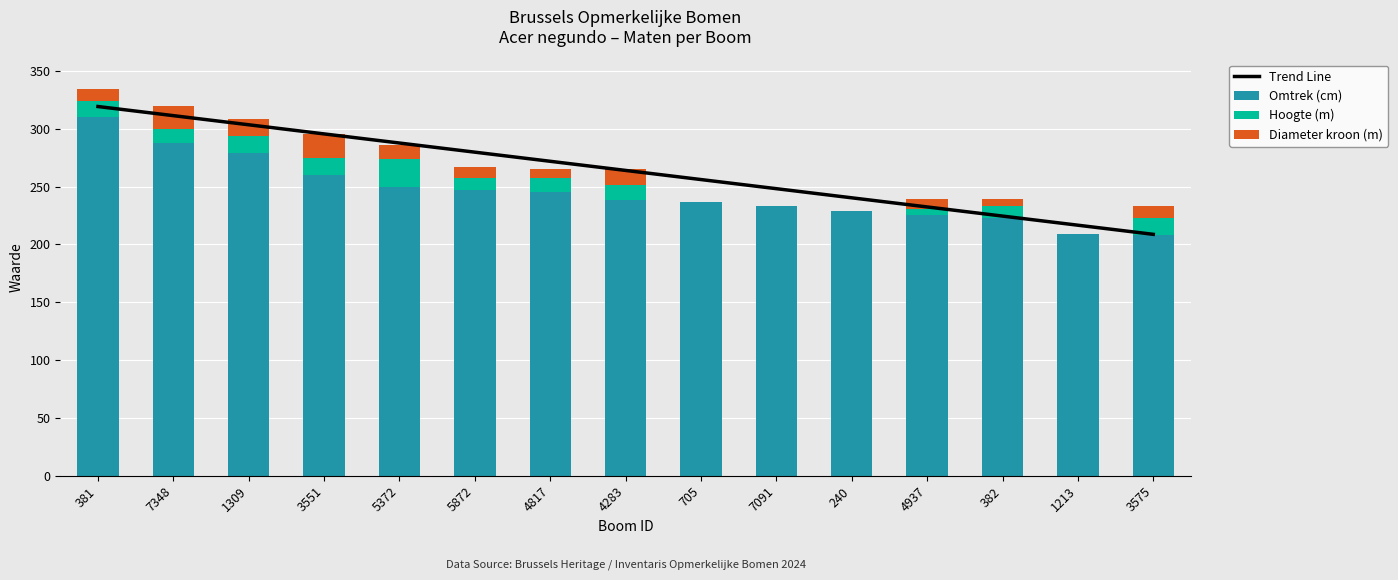

Reading left to right, transcribe all the data shown in this chart.

Omtrek (cm): 381=310	7348=288	1309=279	3551=260	5372=250	5872=247	4817=245	4283=238	705=237	7091=233	240=229	4937=225	382=223	1213=209	3575=208
Hoogte (m): 381=14	7348=12	1309=15	3551=15	5372=24	5872=10	4817=12	4283=13	705=0	7091=0	240=0	4937=6	382=10	1213=0	3575=15
Diameter kroon (m): 381=10	7348=20	1309=14	3551=20	5372=12	5872=10	4817=8	4283=14	705=0	7091=0	240=0	4937=8	382=6	1213=0	3575=10